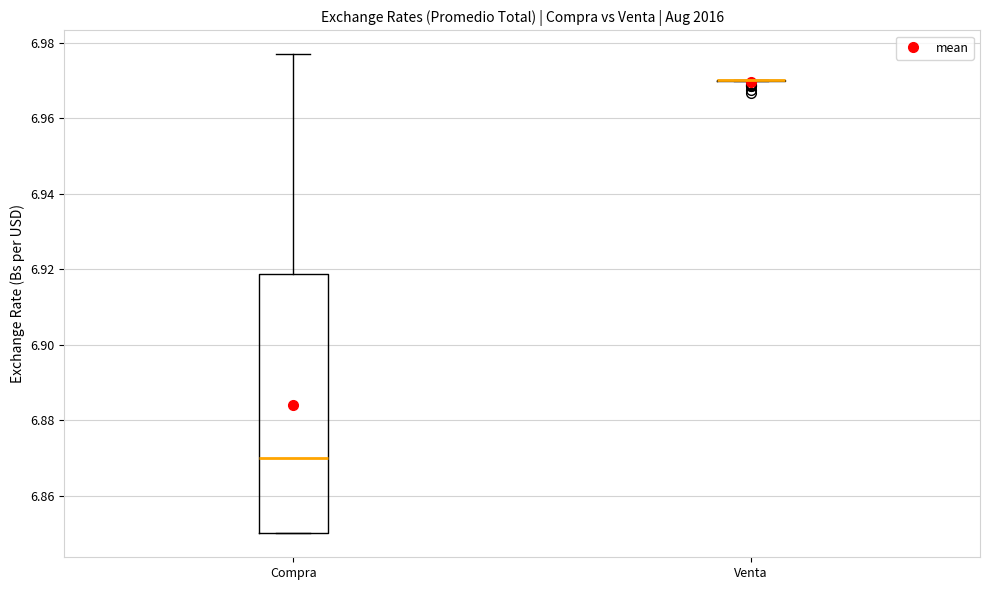

Reading left to right, transcribe this box plot: for each box, give where its median line is, the range the box spans, and where its two whiskers end, as read against the y-axis. The values are not printed on the chart, so give them approximately, as read against the axis.

Compra: median 6.870, box 6.850 to 6.918, whiskers 6.850 to 6.976
Venta: box collapsed to a line at 6.970, whiskers 6.970 to 6.970